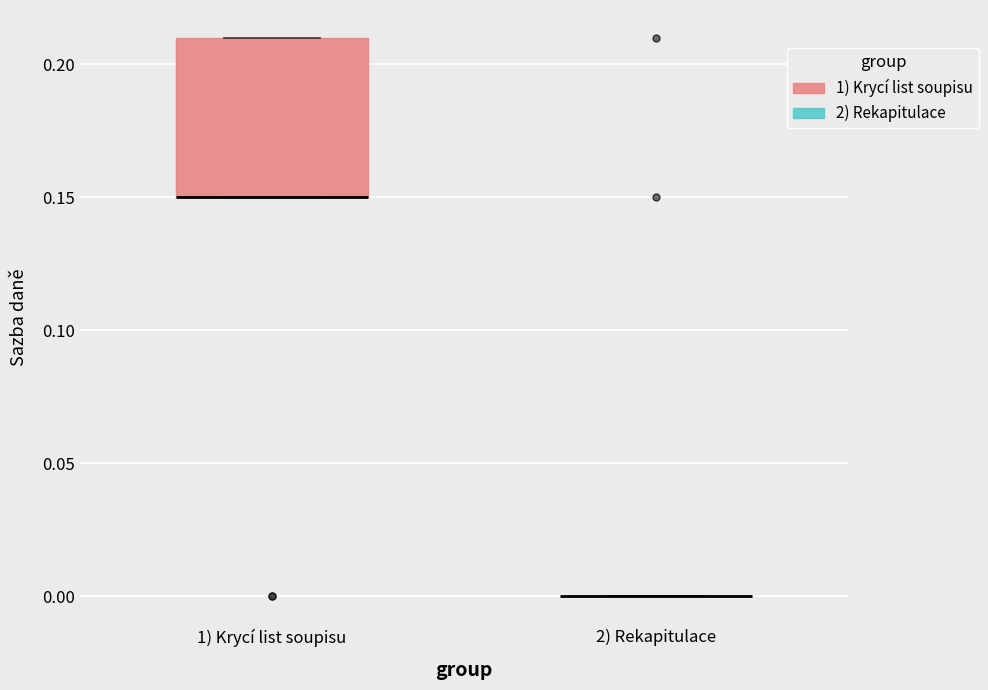

Which box is the tallest, from its lower edge to its upper edge?

1) Krycí list soupisu